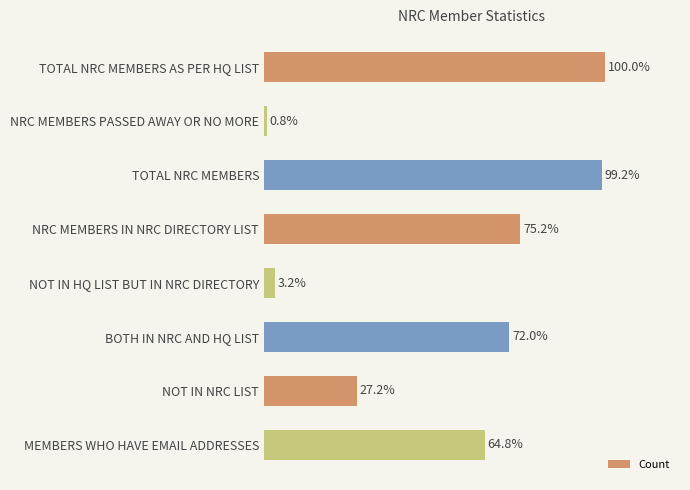

Are the bars horizontal?

Yes